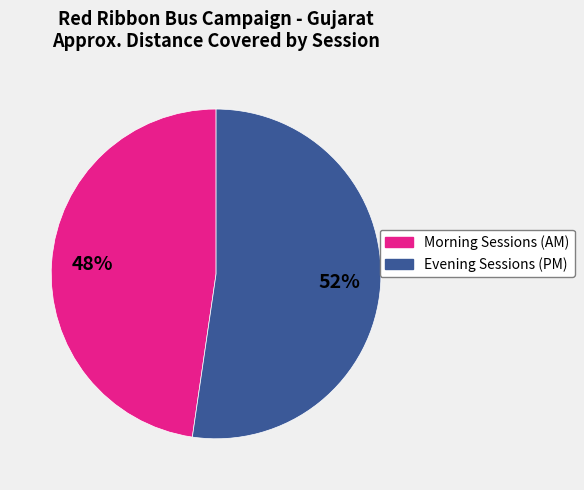

How many slices are in this pie chart?

2